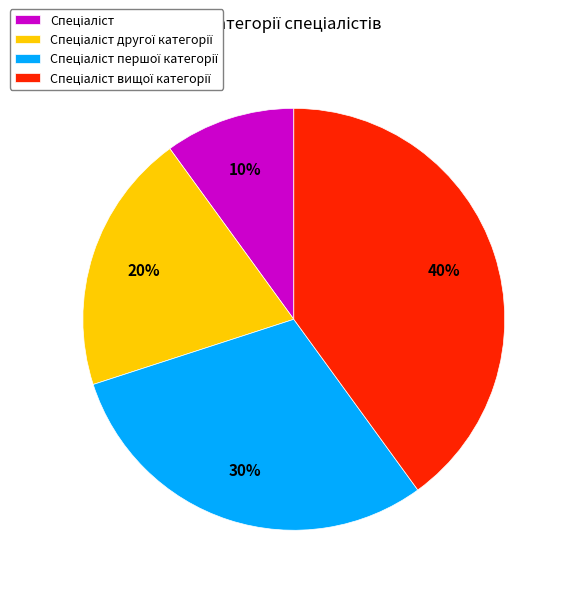

Is there a majority slice in this chart?

No